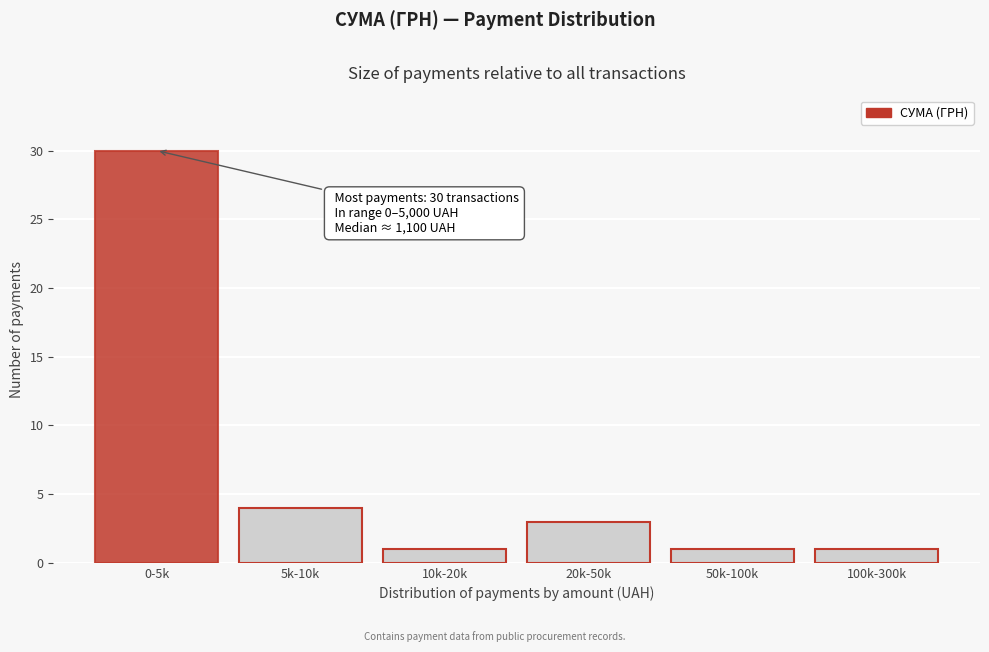

Reading left to right, transcribe all the data shown in this chart.

30	4	1	3	1	1